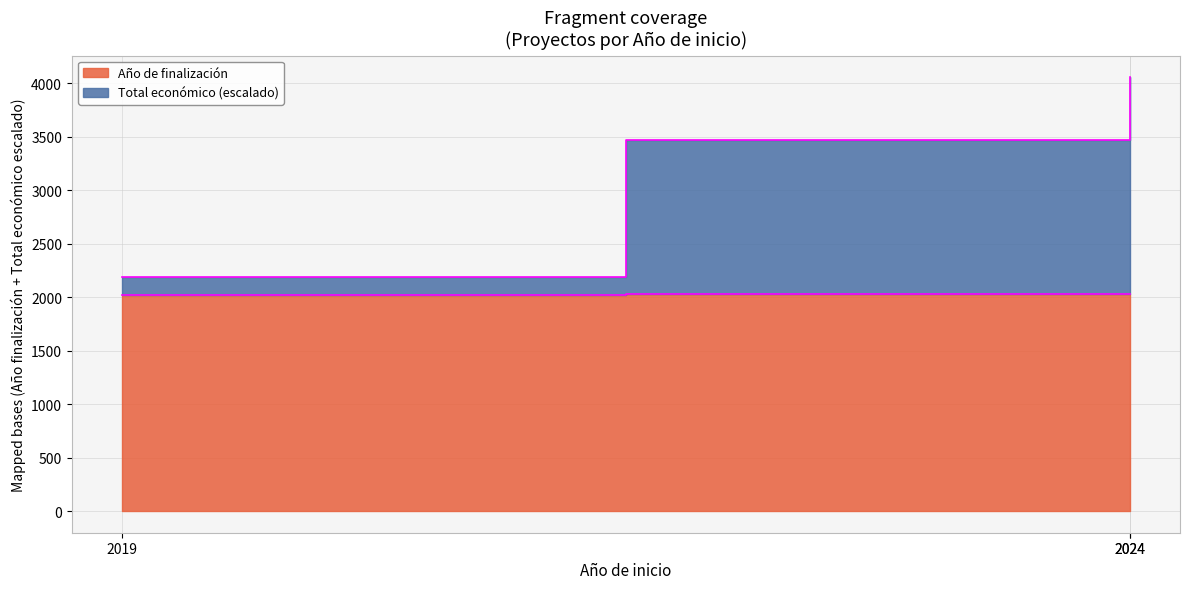

What is the difference between the maximum and minimum values in the Total económico series?

1863.6